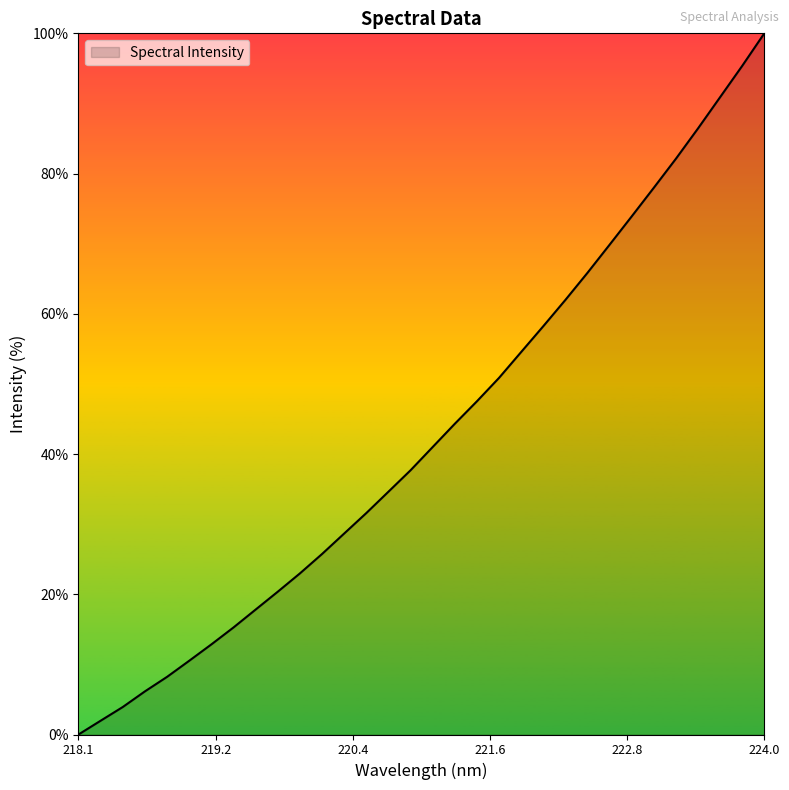

What is the maximum value shown in the chart?

100.0